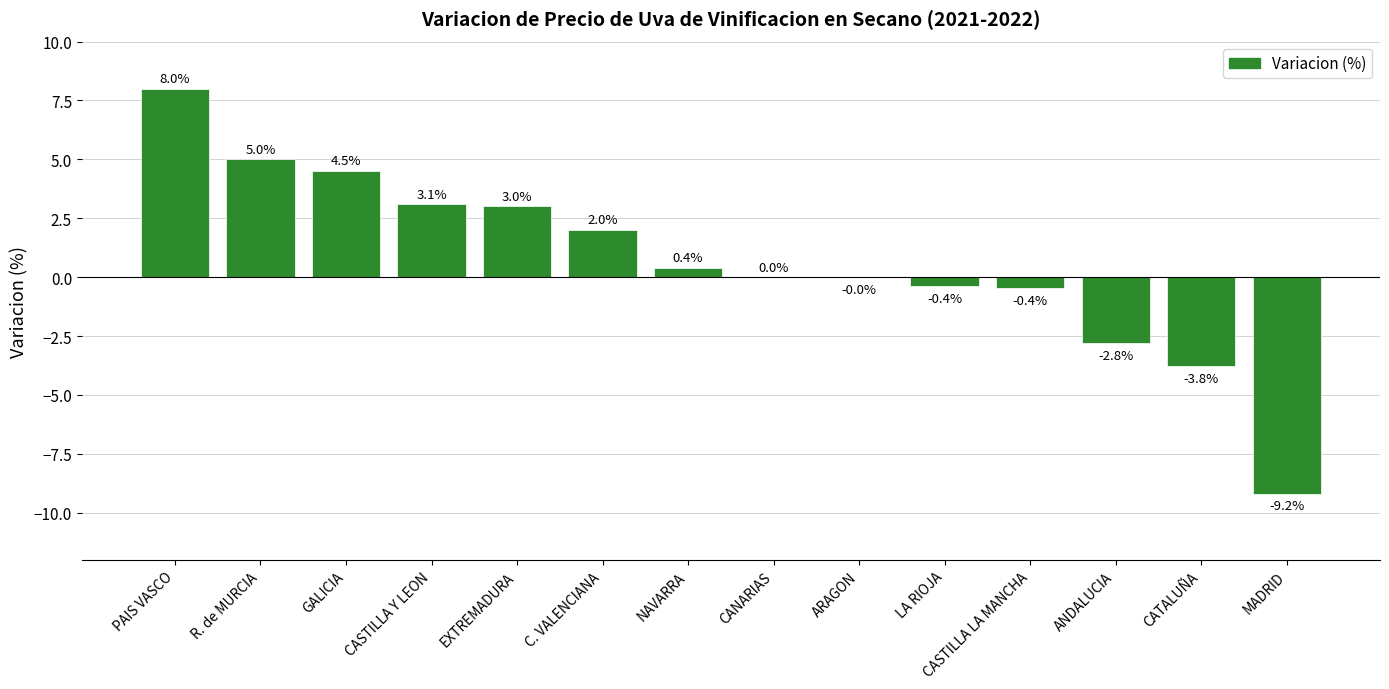

What is the maximum value shown in the chart?

8.0